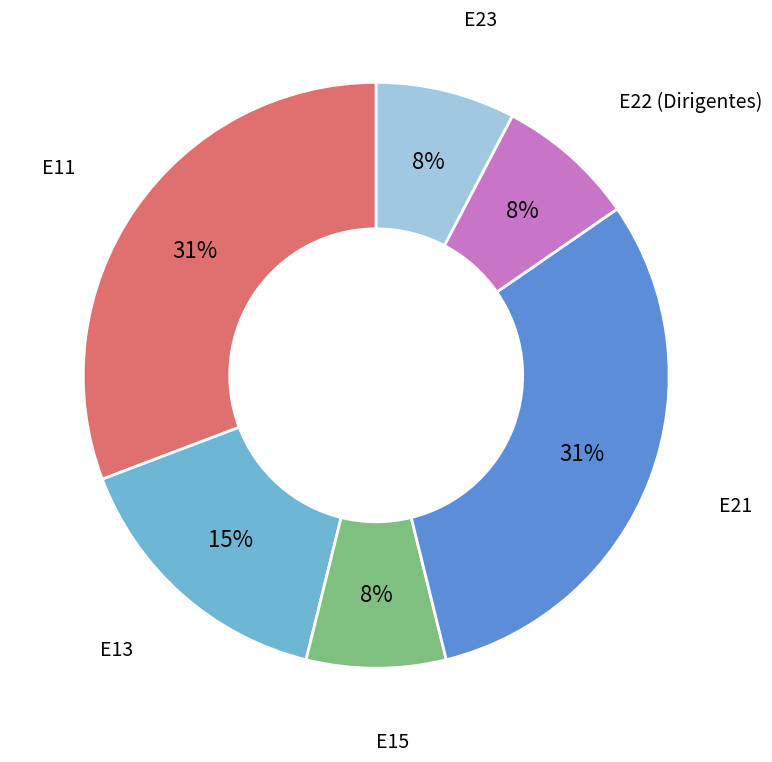

Is there any slice that represents more than half of the pie?

No